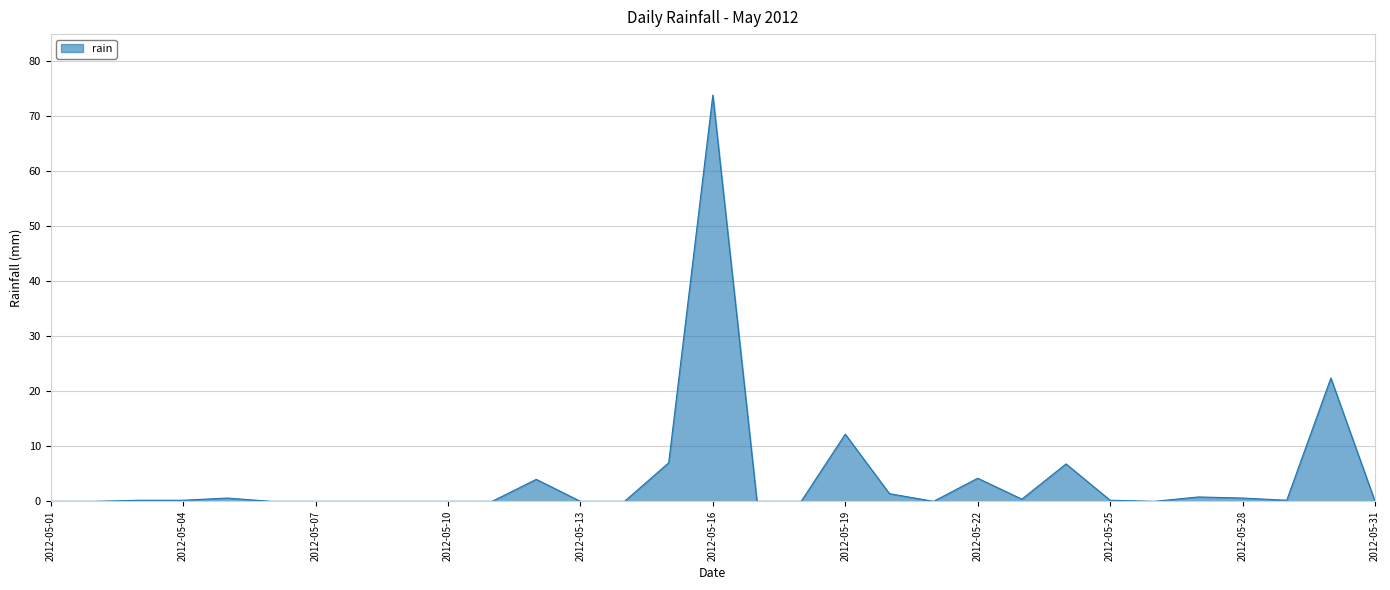

What is the maximum value shown in the chart?

73.8